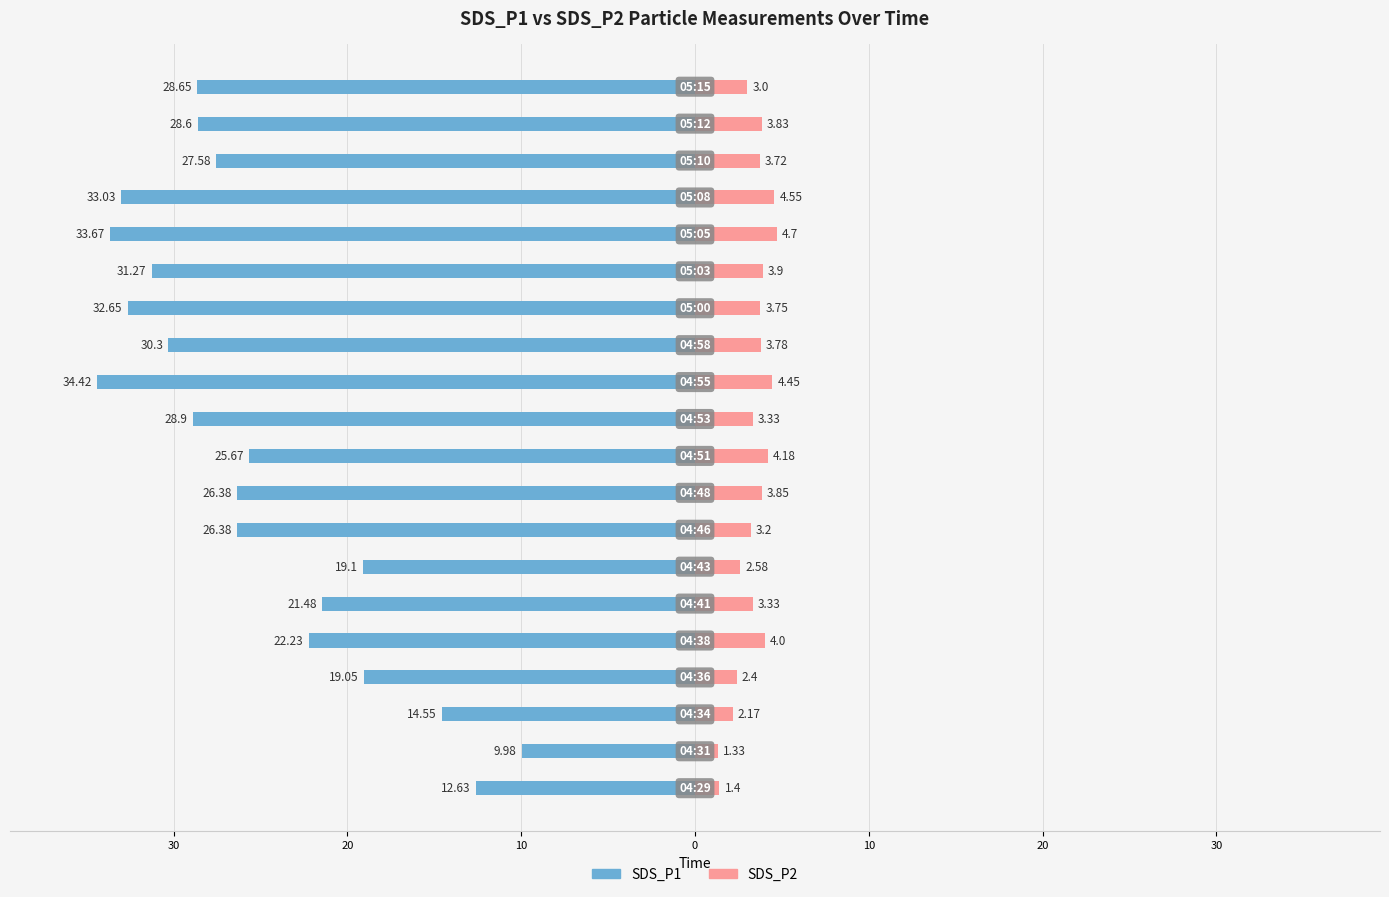

The SDS_P2 series shows 6.3 at 18. True or false?

False